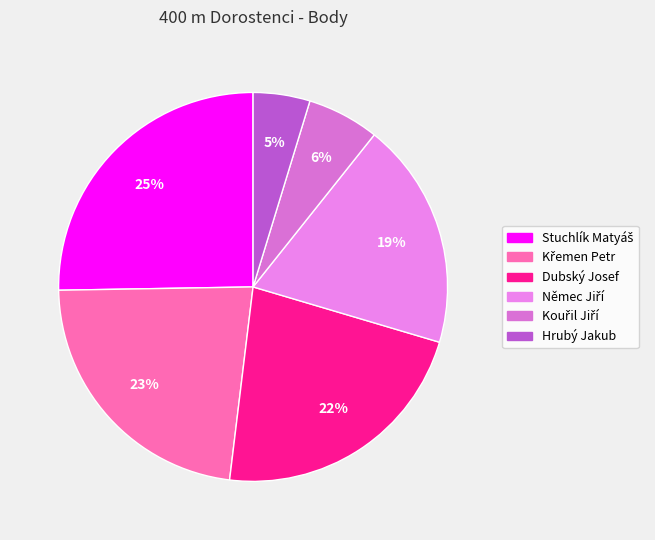

How many slices are in this pie chart?

6